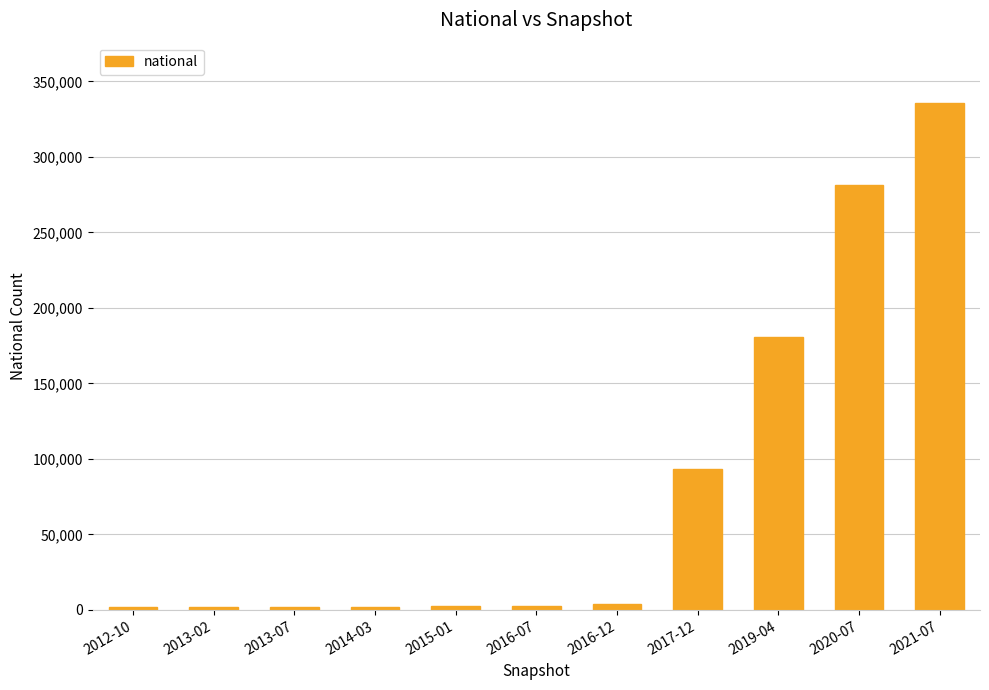

What is the sum of all values?

908422